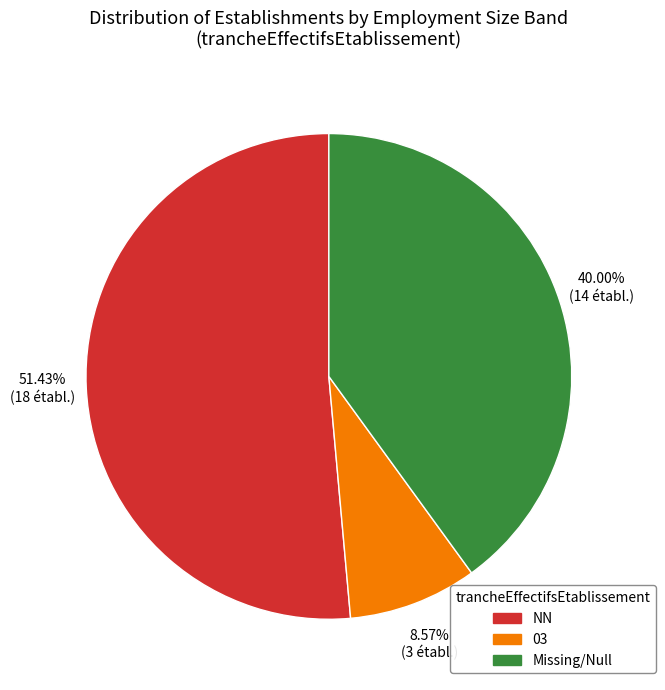

Is there a majority slice in this chart?

Yes